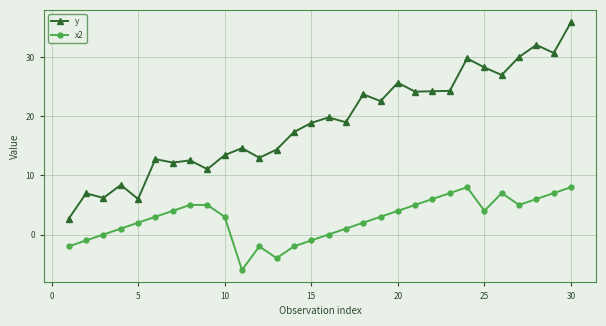

What is the maximum value shown in the chart?

35.9